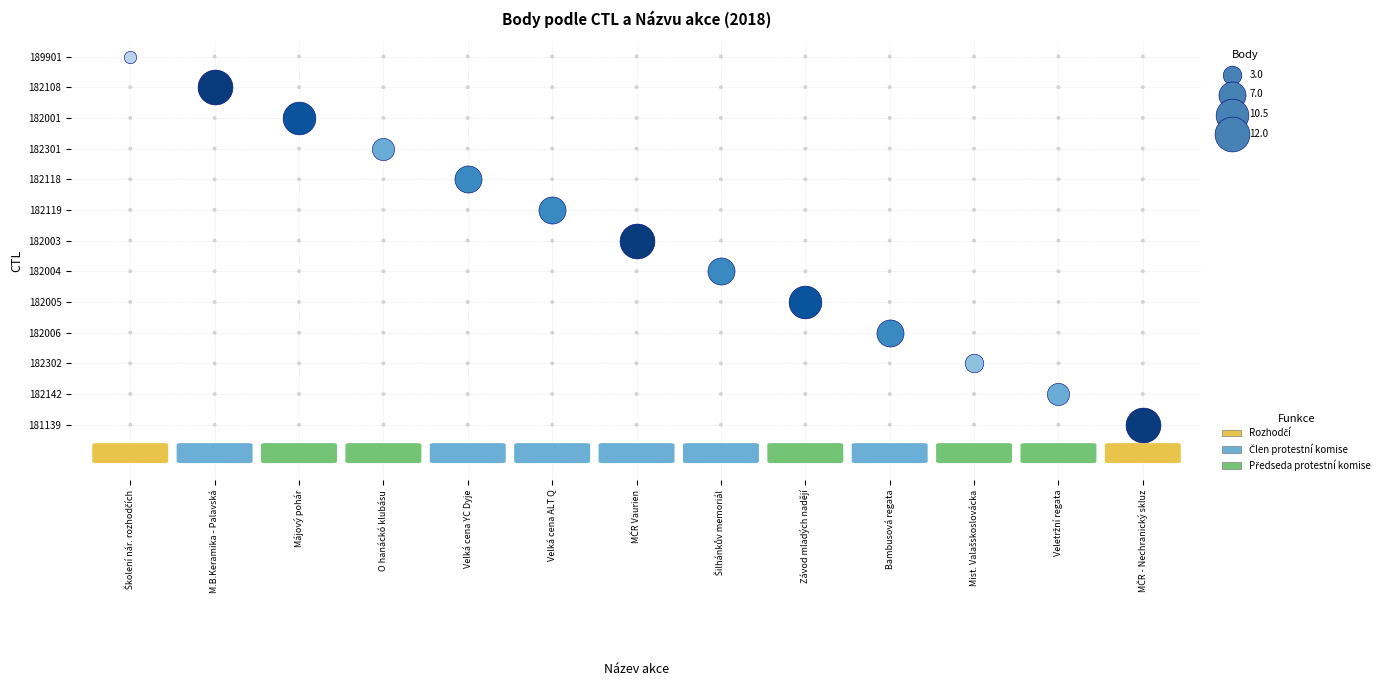

Reading right to left, list all the values displayed in this chart.

12.0	4.5	3.0	7.0	10.5	7.0	12.0	7.0	7.0	4.5	10.5	12.0	1.0